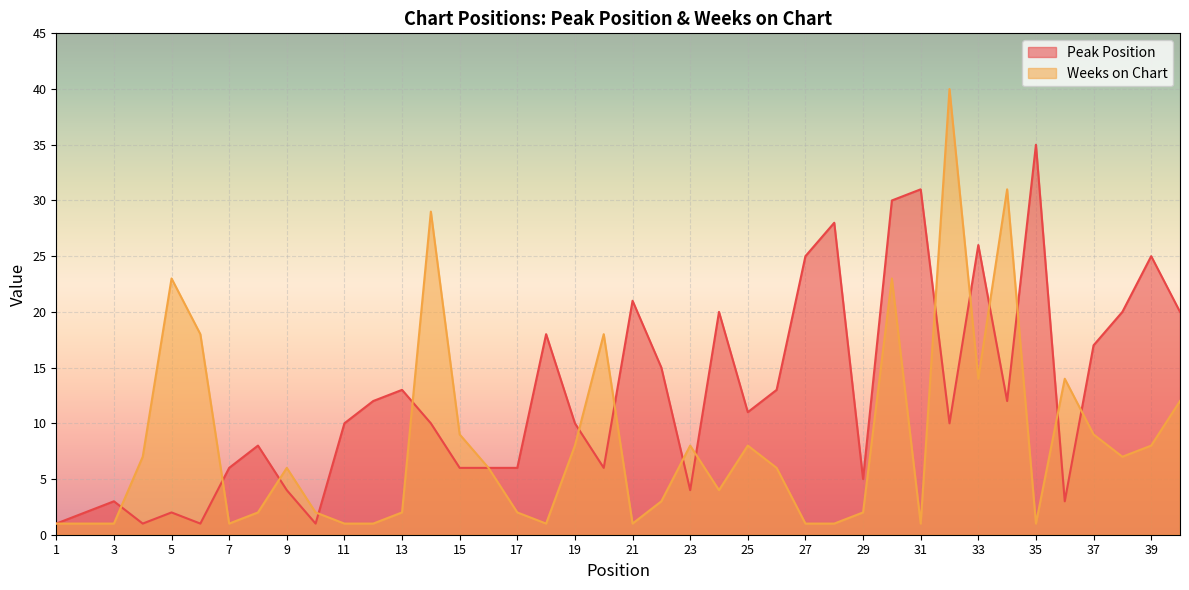

How many lines are shown in the chart?

2